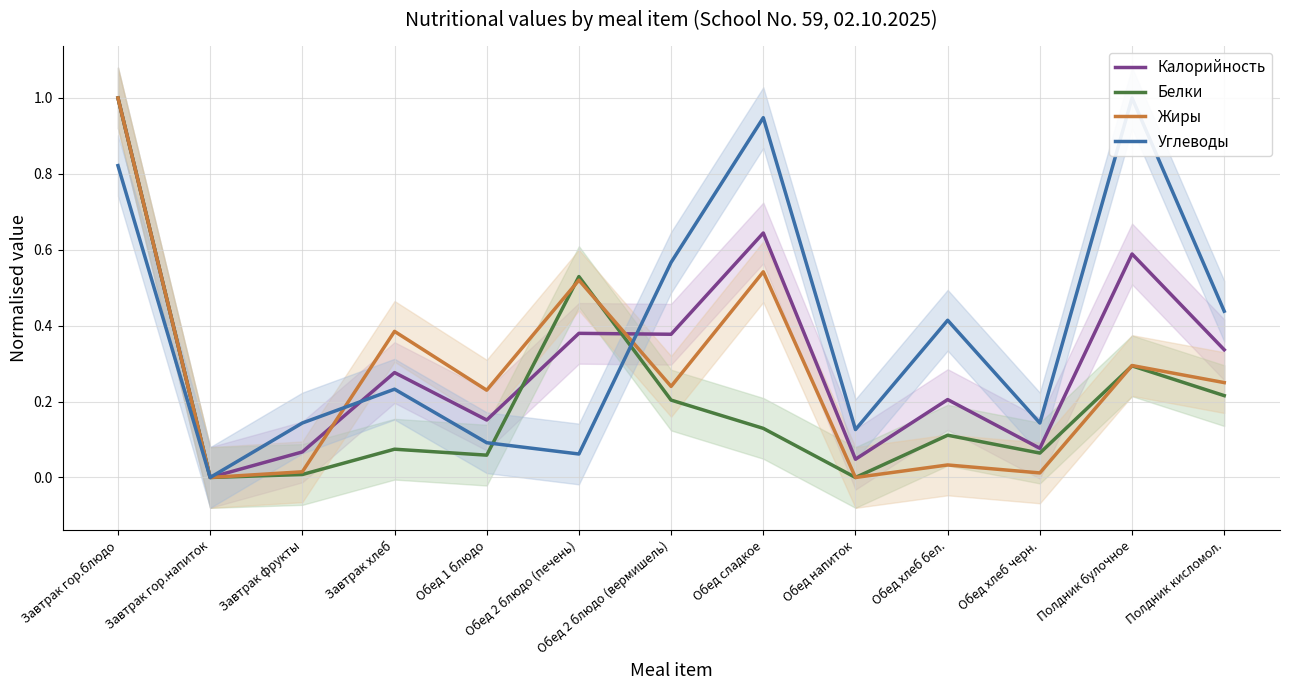

Which category has the lowest value in the Жиры series?

Завтрак гор.напиток